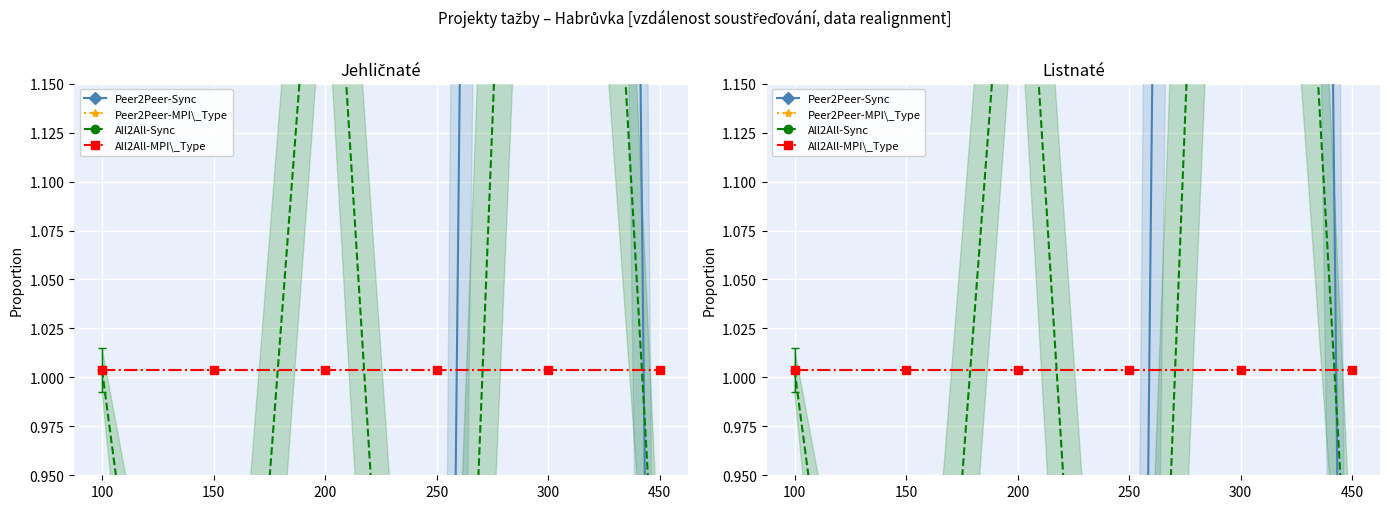

What is the total value across all series at 150?

1.7